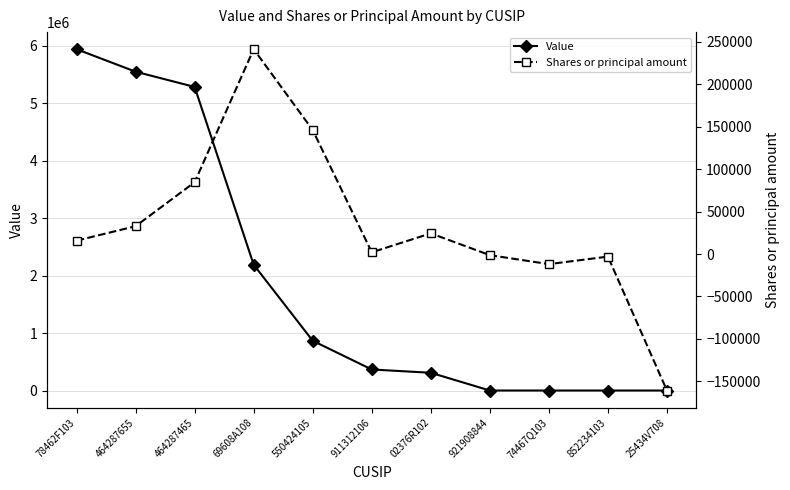

Rank the series by their average value, from highest to lowest.

Value, Shares or principal amount